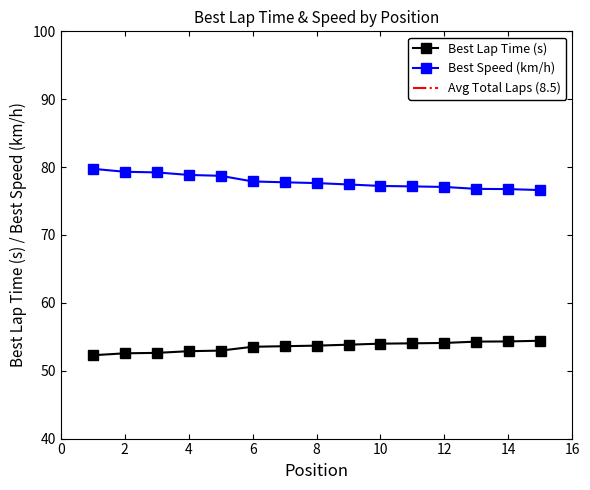

True or false: Best Lap Time (s) has a value of 54.1 at 12.

True